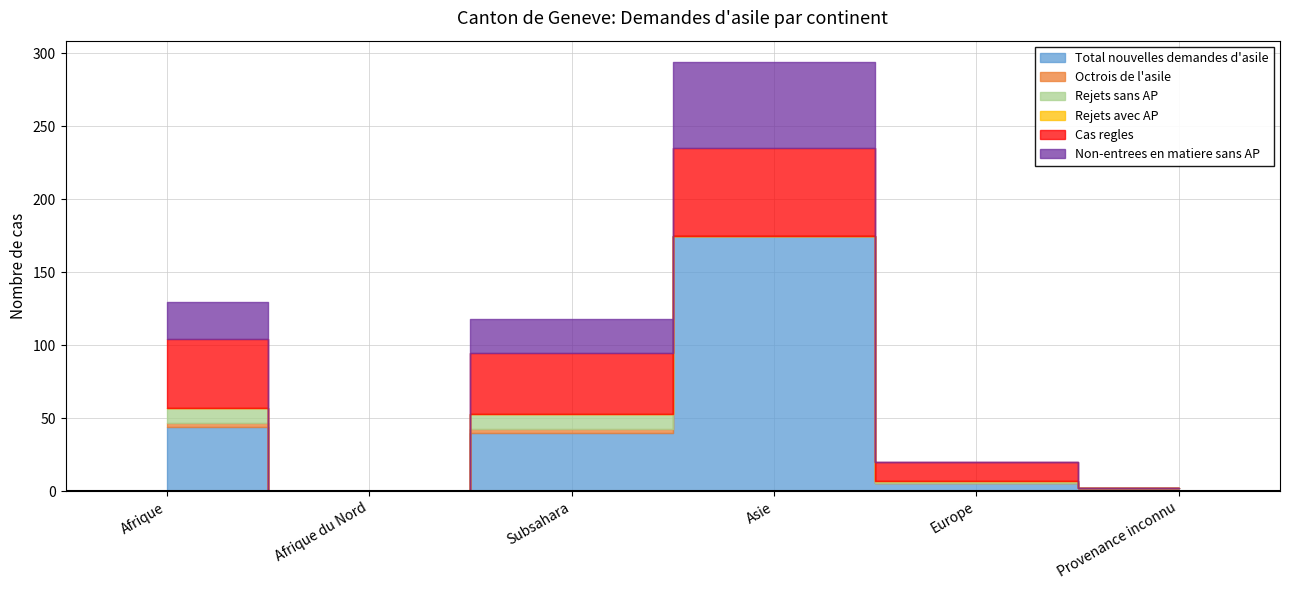

True or false: Total nouvelles demandes d'asile and Non-entrees en matiere sans AP intersect in this chart.

False